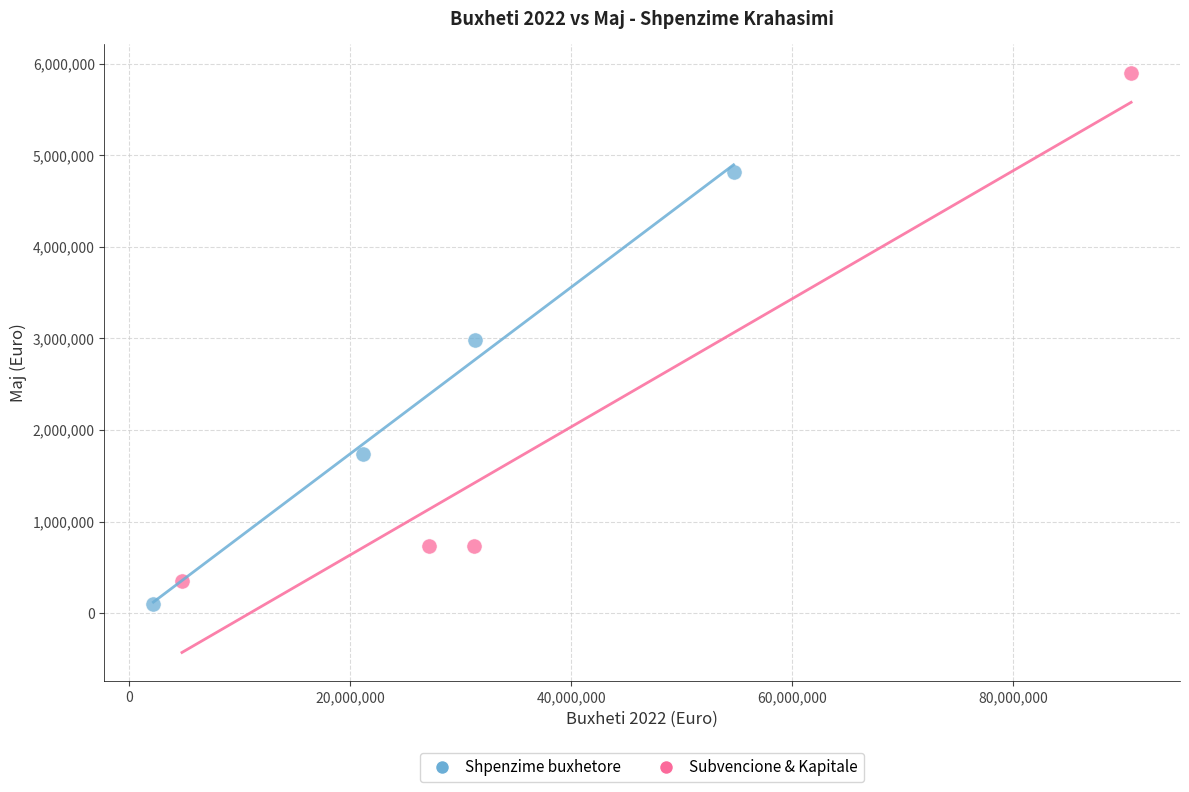

Which series has the widest spread of Y values?

Subvencione & Kapitale